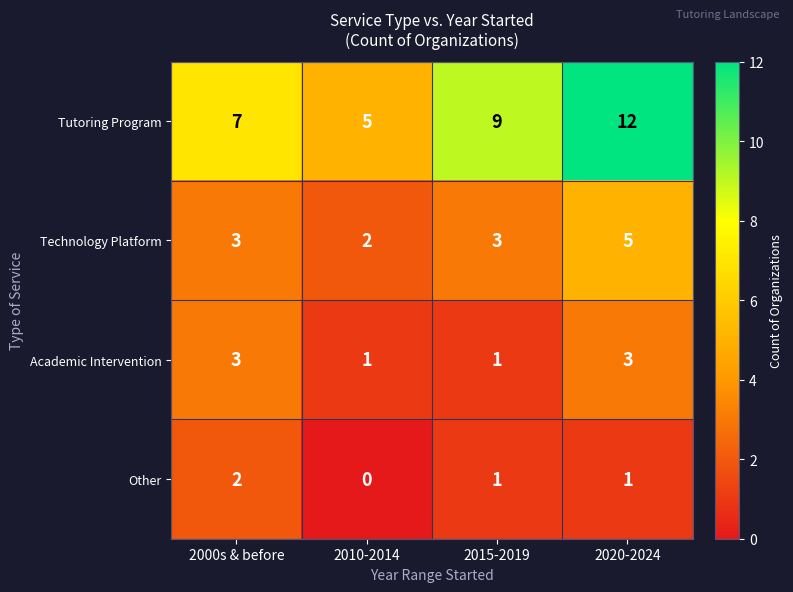

What is the approximate value of Tutoring Program at 2015-2019?

9